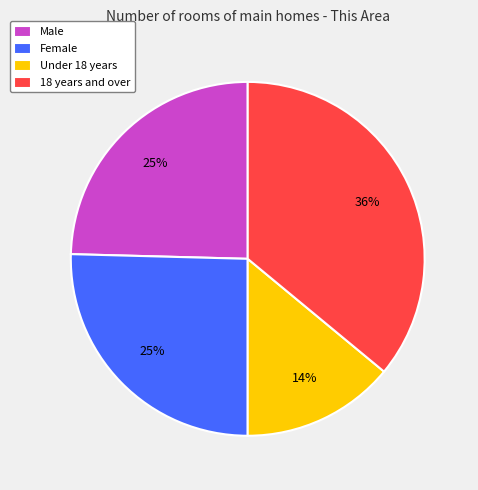

Which slice is the largest?

18 years and over